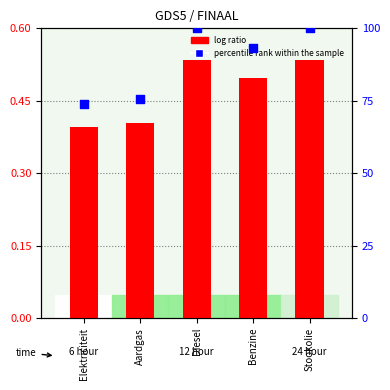

Which series reaches the maximum Y coordinate?

percentile rank within the sample